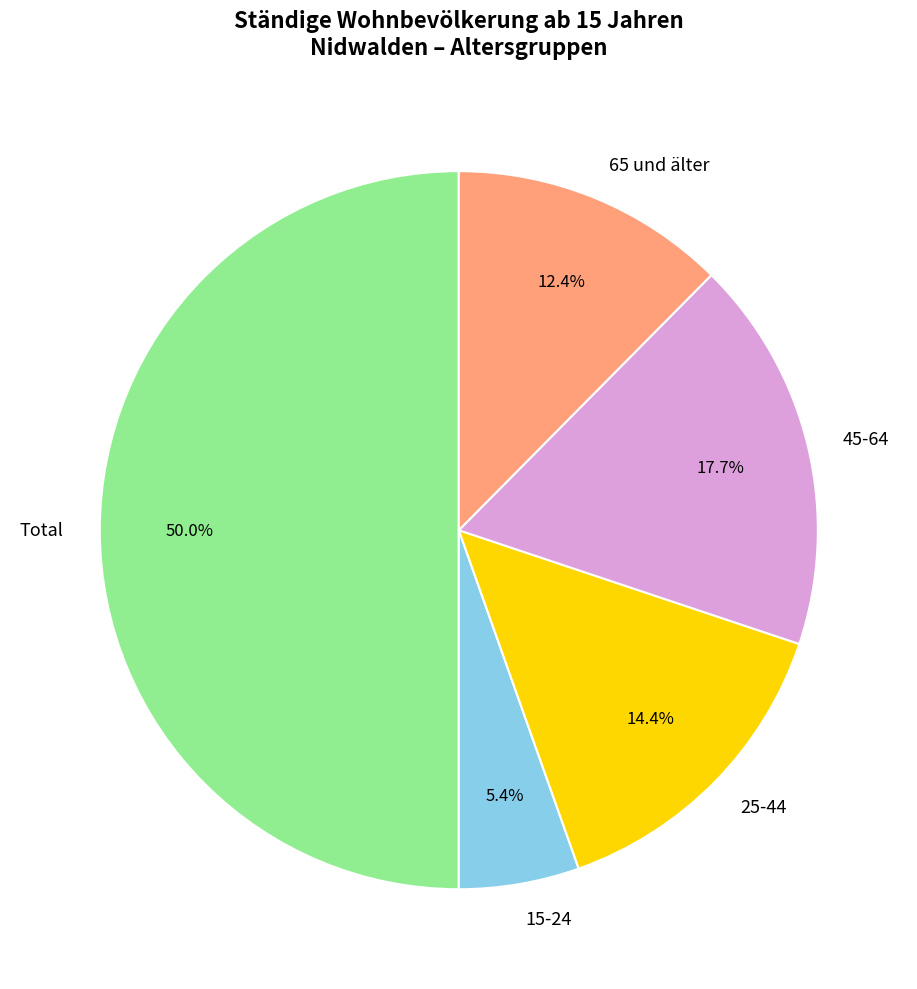

Which has a higher value, 25-44 or 65 und älter?

25-44